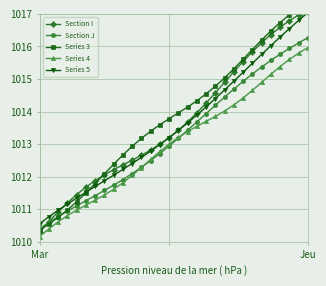

How many lines are shown in the chart?

5